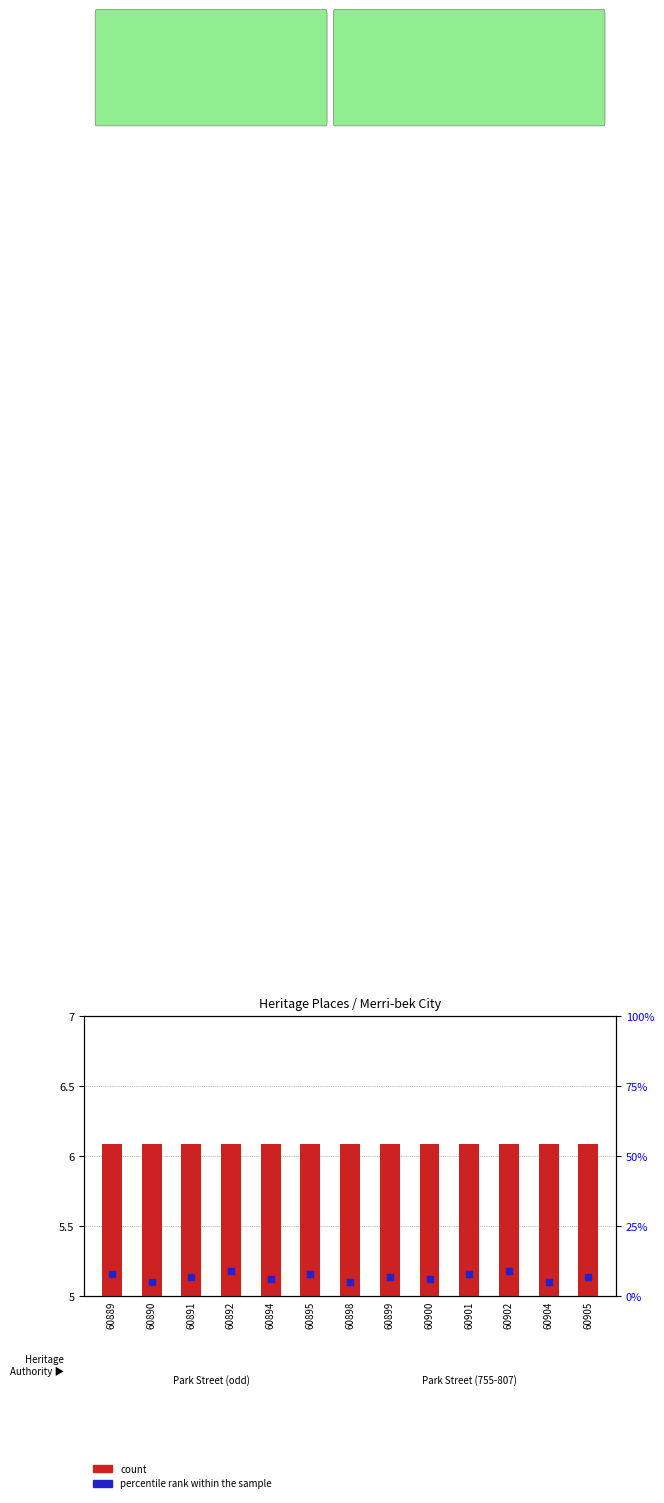

Which series reaches the maximum Y coordinate?

percentile rank within the sample